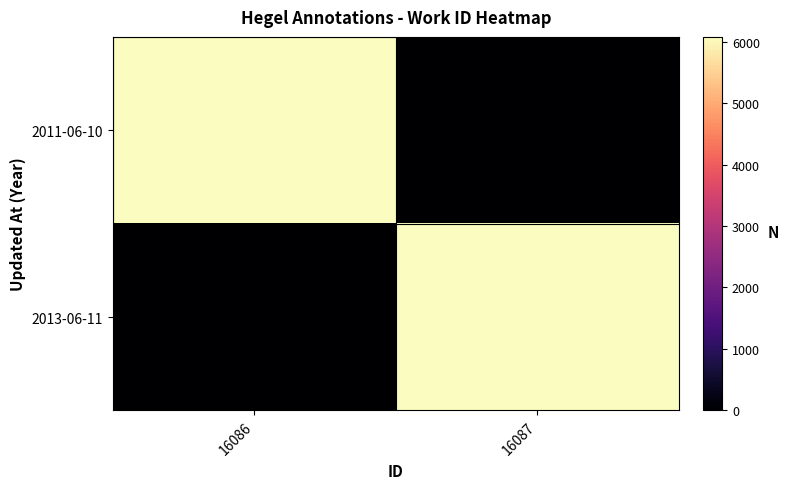

How many categories are shown in the chart?

2